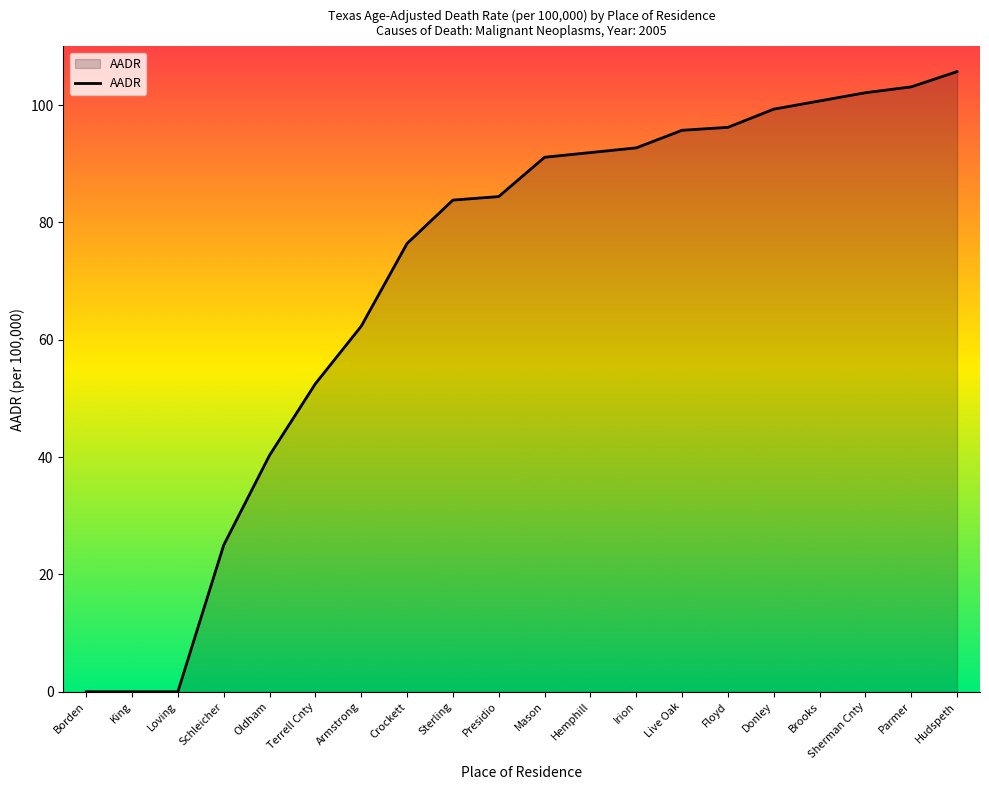

What is the difference between the maximum and minimum values?

105.7